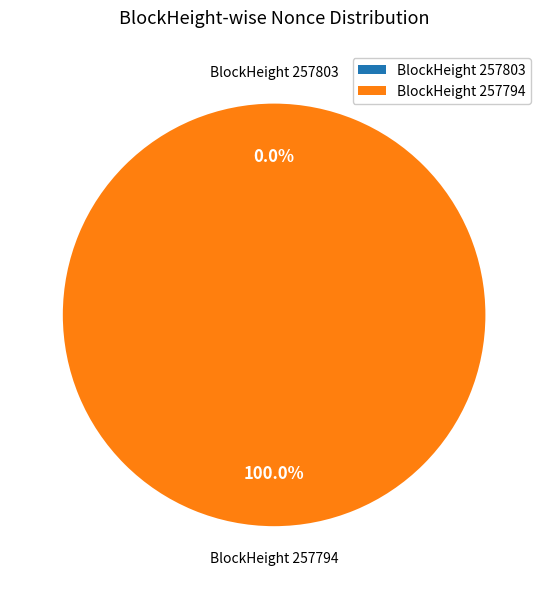

How many slices are in this pie chart?

2